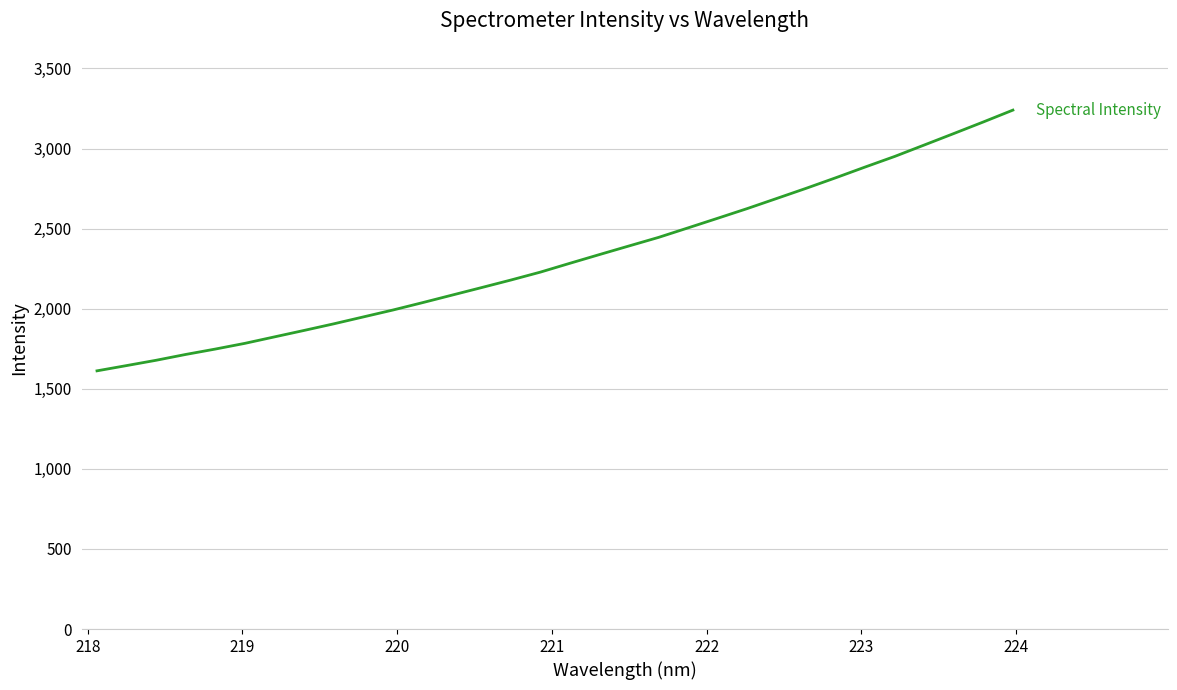

What is the greatest value displayed?

3240.1